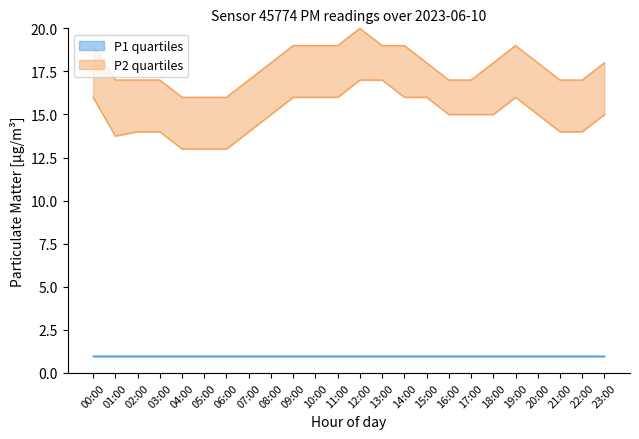

Is it true that P2 upper equals 17.0 at 01:00?

True